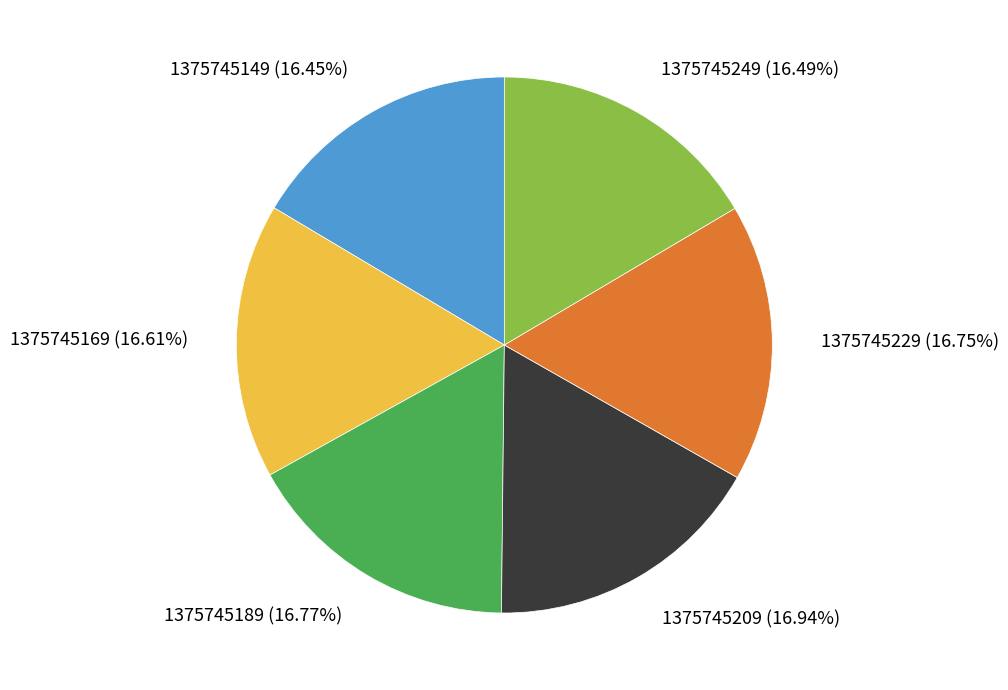

The 1375745249 slice represents 24% of the pie. True or false?

False